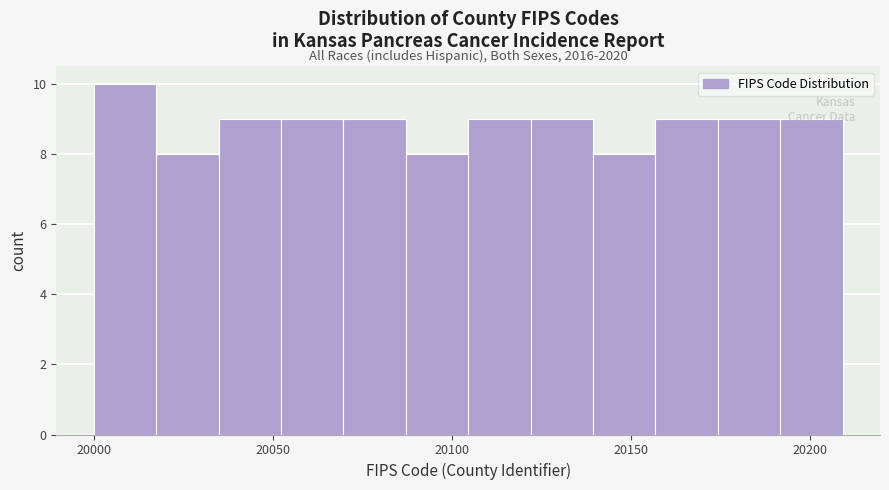

Read against the x-axis, roughly where is the centre of the tallest bar?

20010